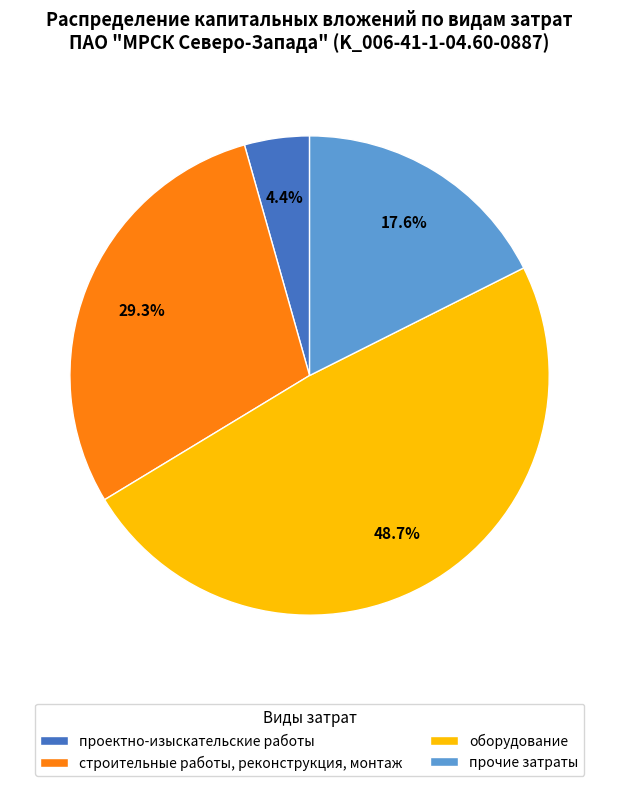

Is it true that оборудование is 56% of the pie?

False